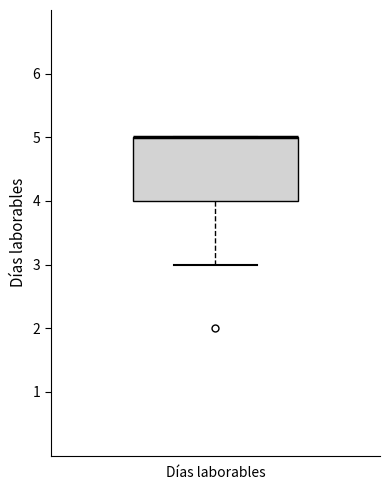

Where does the lower whisker of the box for Días laborables end on the y-axis? The values are not printed on the chart, so give them approximately, as read against the axis.

3